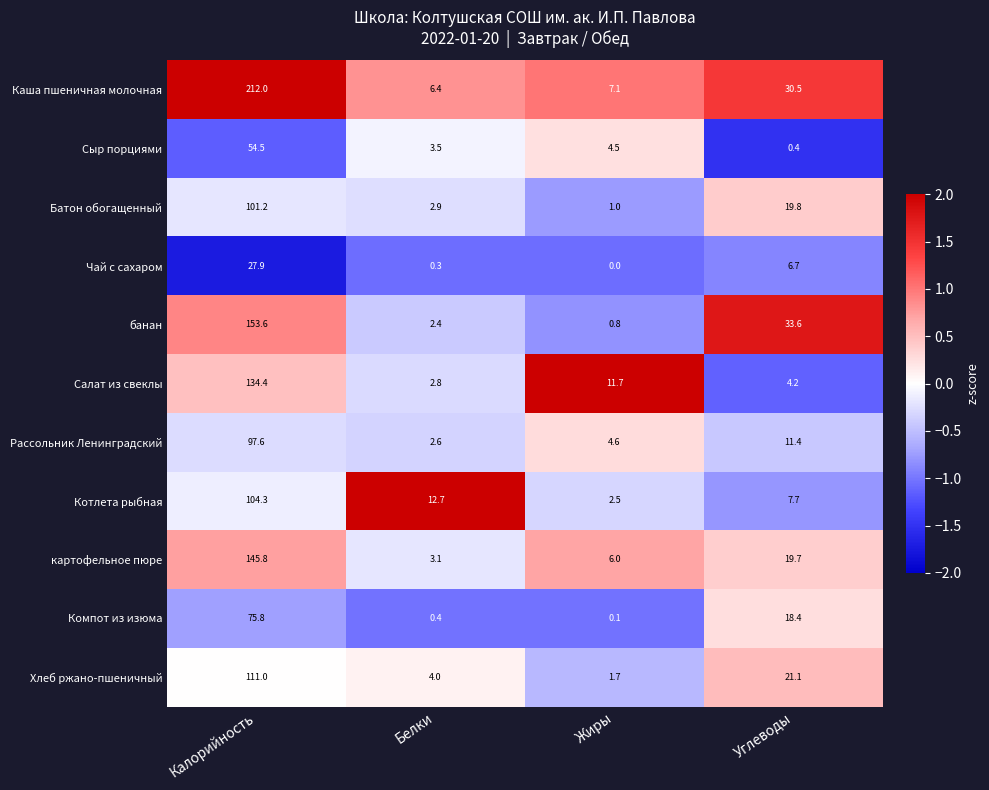

What is the greatest value displayed?

212.0